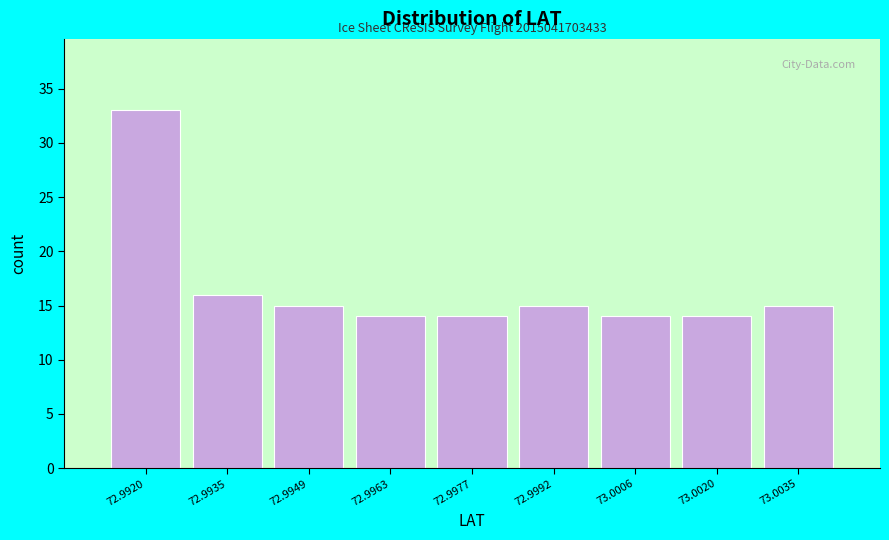

Reading left to right, transcribe all the data shown in this chart.

33	16	15	14	14	15	14	14	15